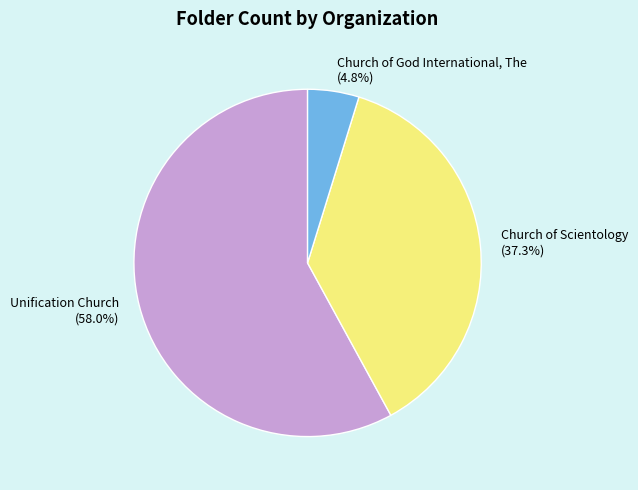

Is the sum of Church of Scientology and Unification Church greater than half?

Yes